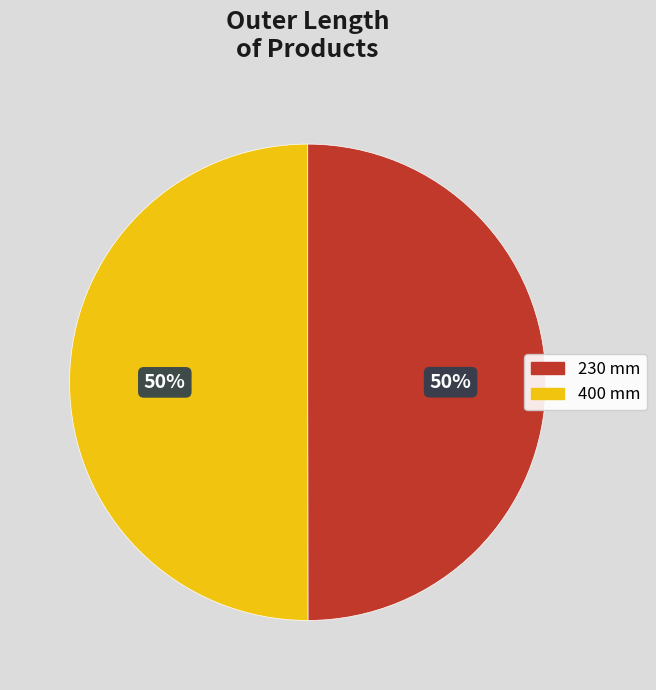

To the nearest percent, what portion does 230 mm represent?

50%